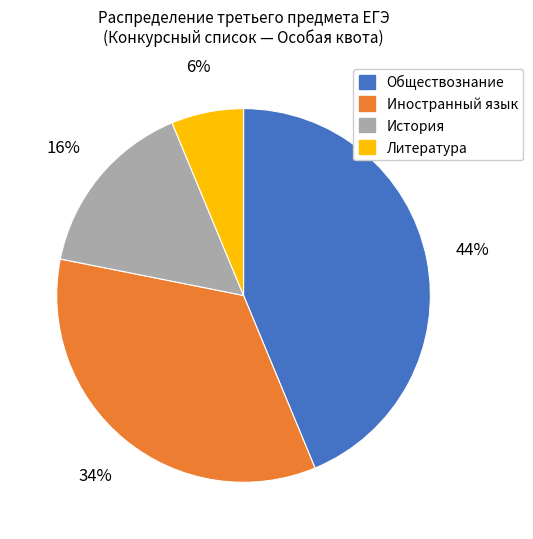

How many slices are in this pie chart?

4